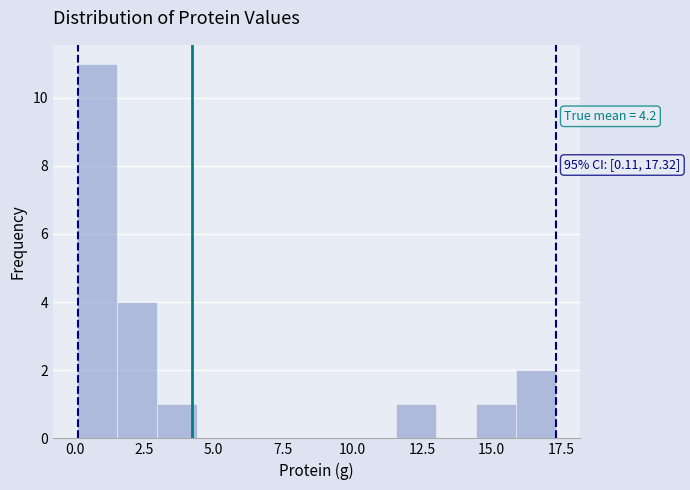

Read against the x-axis, roughly where is the centre of the tallest bar?

1.0